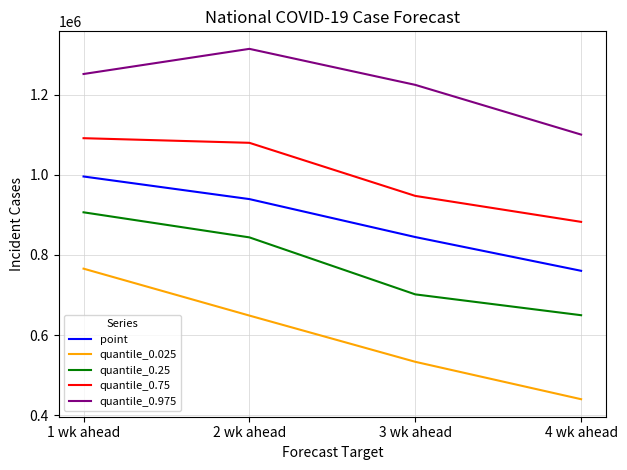

True or false: quantile_0.75 and quantile_0.975 cross at least once.

False